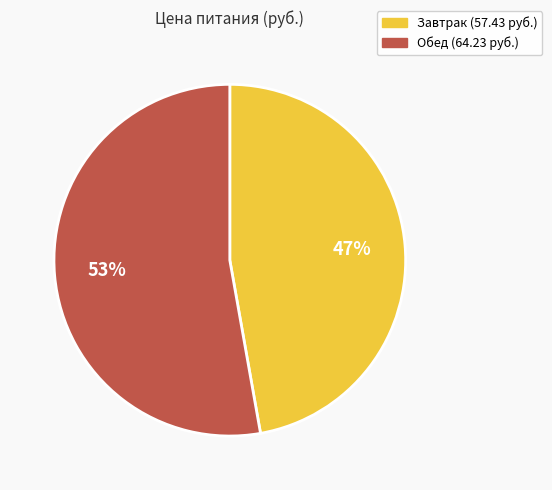

Which has a higher value, Обед or Завтрак?

Обед